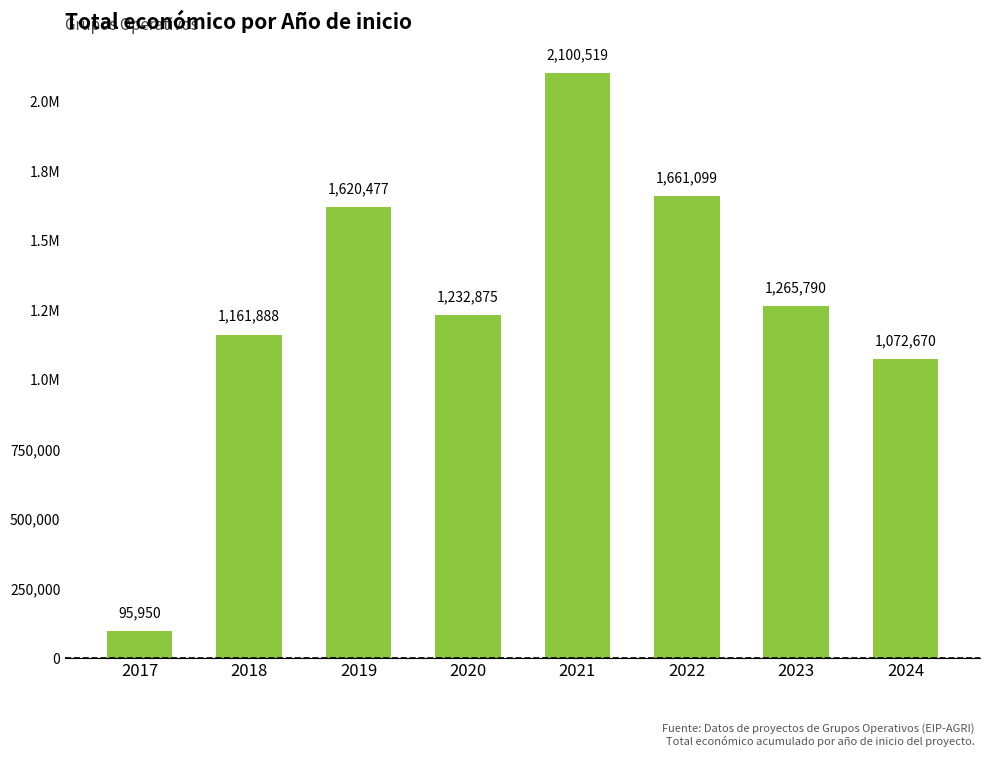

What is the value of the 8th bar from the left?

1072670